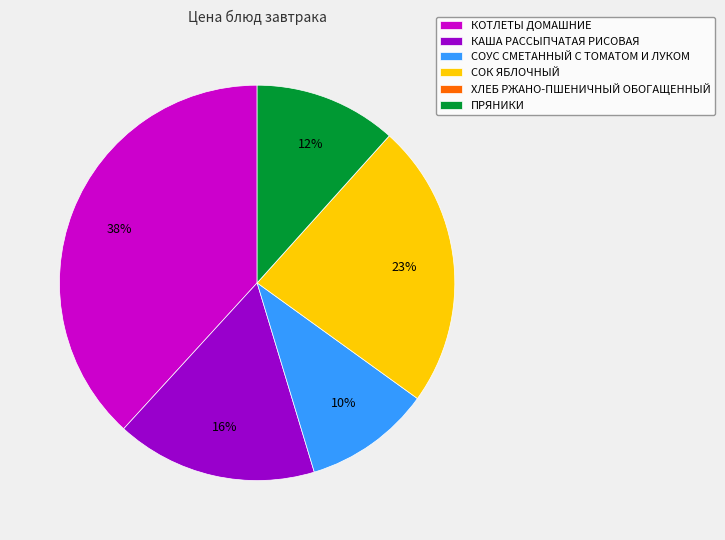

Does СОК ЯБЛОЧНЫЙ account for over 50% of the chart?

No